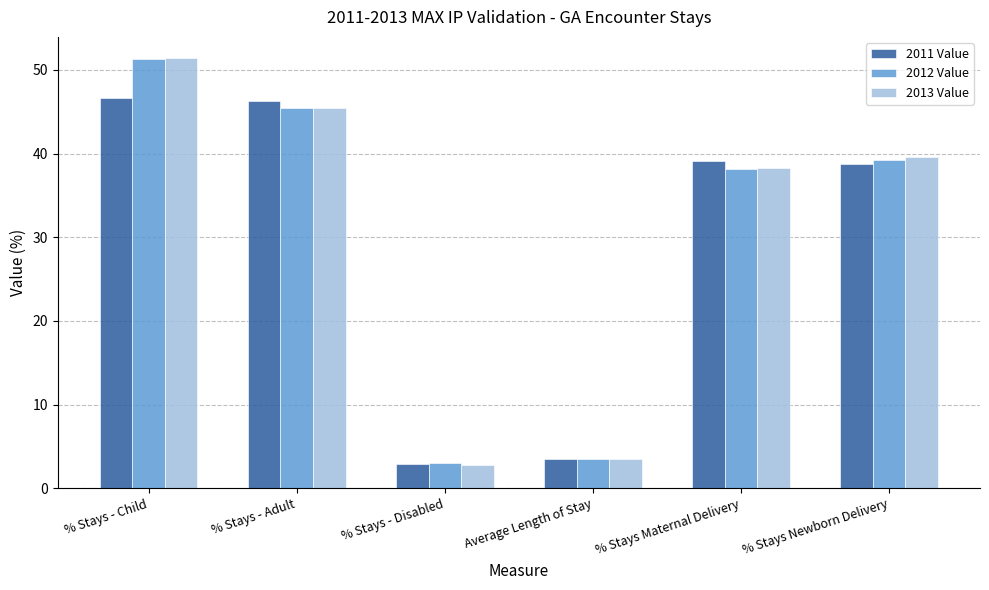

Which series changed the most between % Stays Maternal Delivery and % Stays Newborn Delivery?

2013 Value